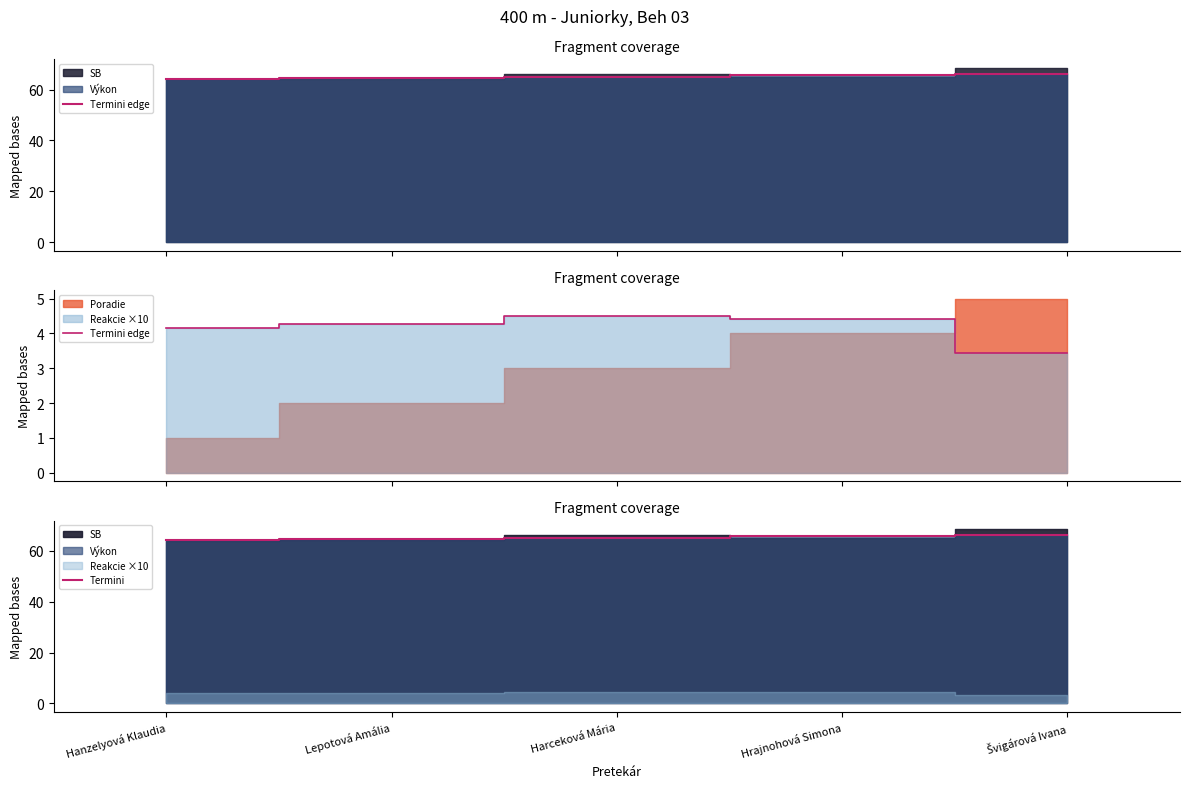

What is the difference between the Termini values at Švigárová Ivana and Hrajnohová Simona?

0.5